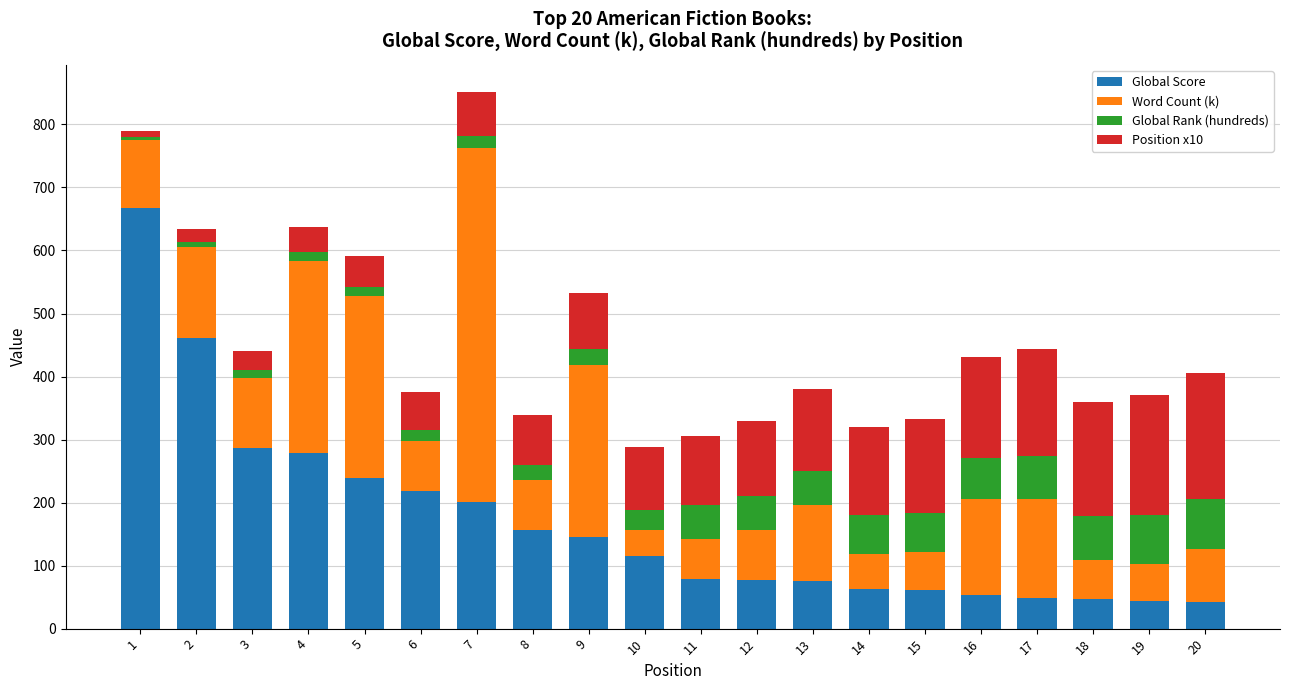

What is the lowest value of the Global Score series?

42